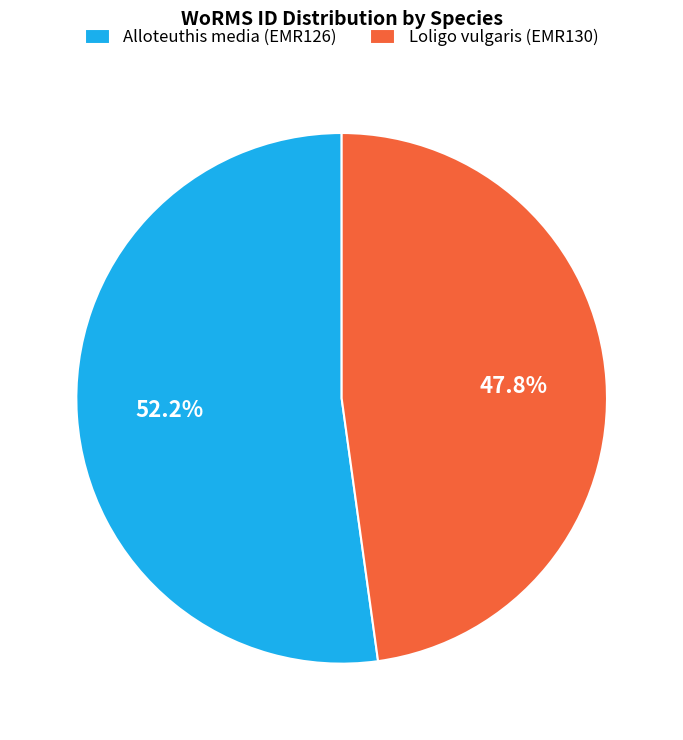

What percentage is the Loligo vulgaris (EMR130) slice, to the nearest percent?

48%